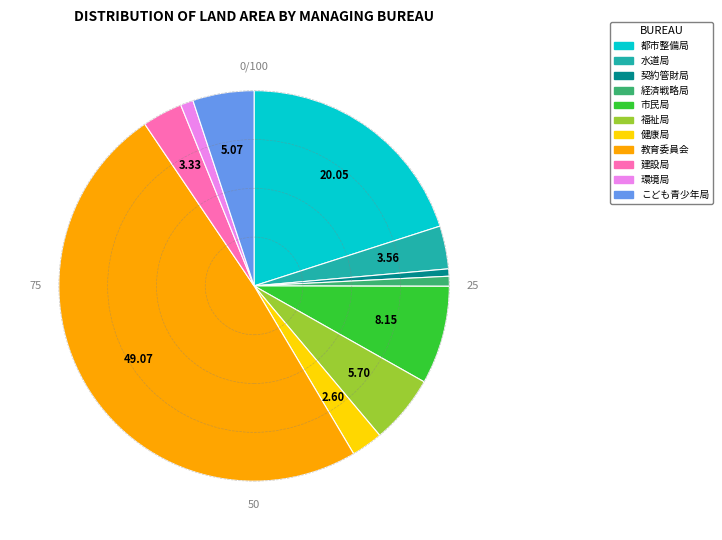

The 環境局 slice represents 9% of the pie. True or false?

False